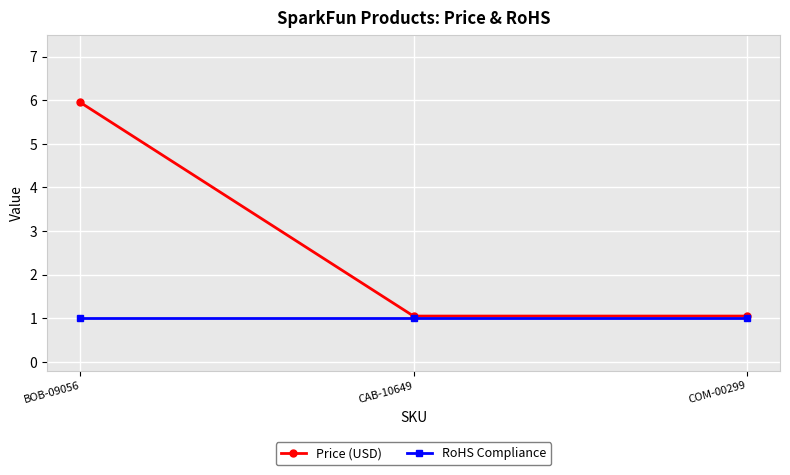

What position from the left is CAB-10649?

2